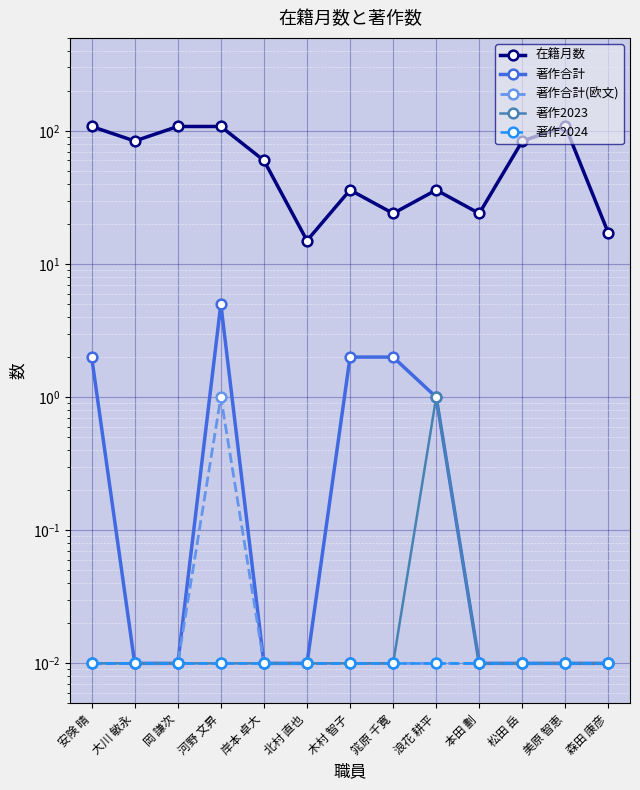

What is the spread (max minus min) of values at 北村 直也?

15.0